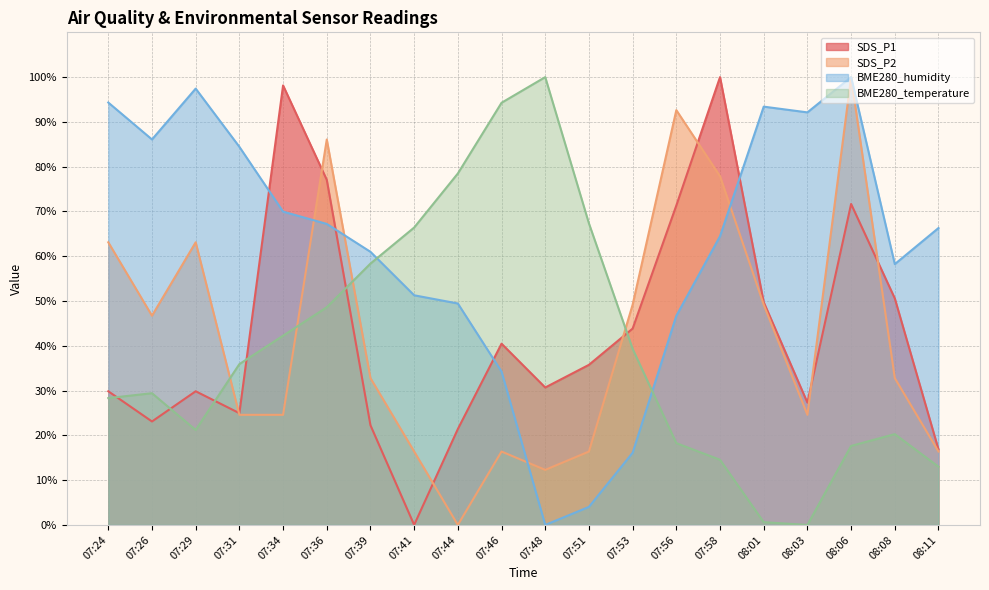

Between which two adjacent categories do SDS_P2 (line) and BME280_temperature (line) first intersect?

07:29 and 07:31